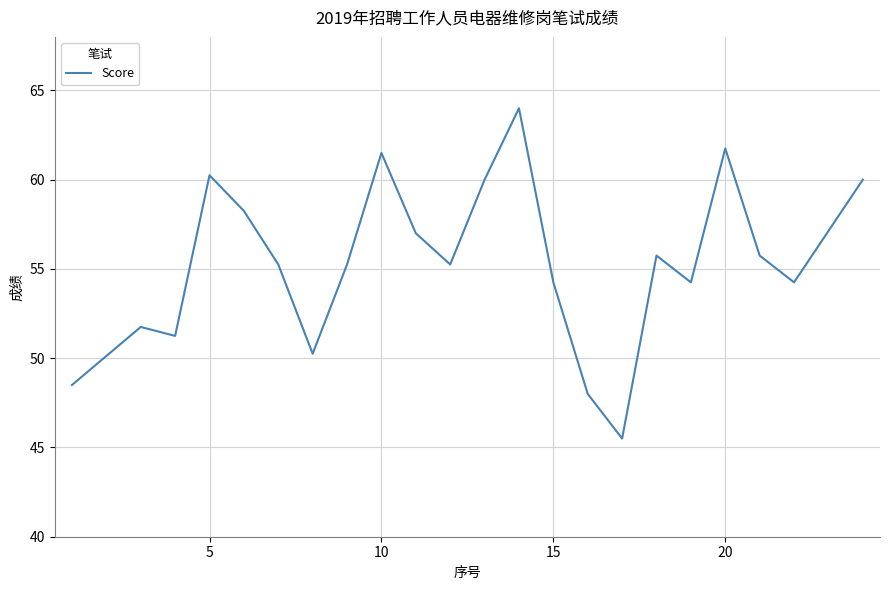

What is the greatest value displayed?

64.0